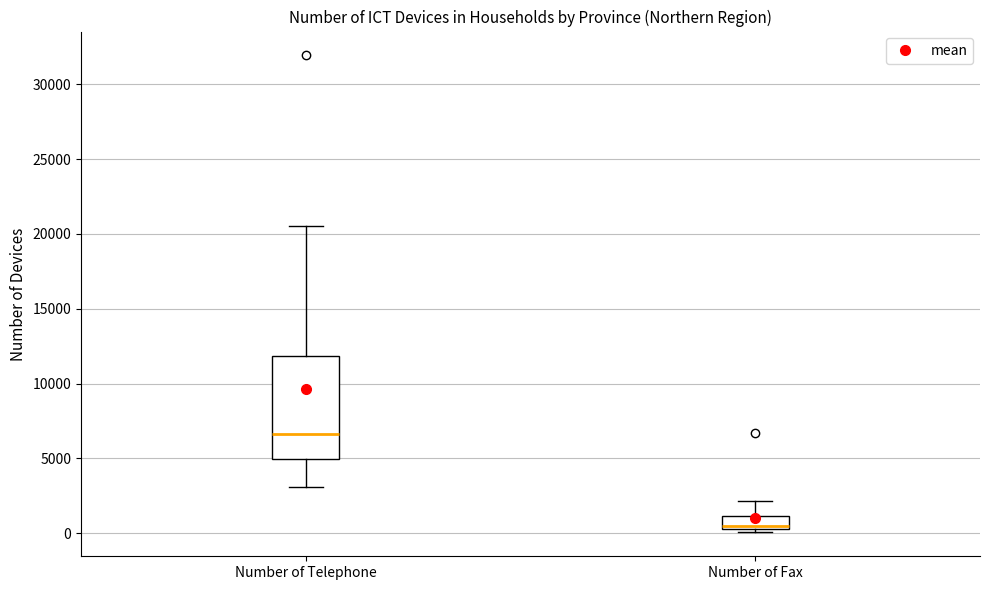

Reading left to right, transcribe this box plot: for each box, give where its median line is, the range the box spans, and where its two whiskers end, as read against the y-axis. The values are not printed on the chart, so give them approximately, as read against the axis.

Number of Telephone: median 6500, box 5000 to 12000, whiskers 3000 to 20500
Number of Fax: median 500 (just above the box's lower edge), box 500 to 1000, whiskers 0 to 2000